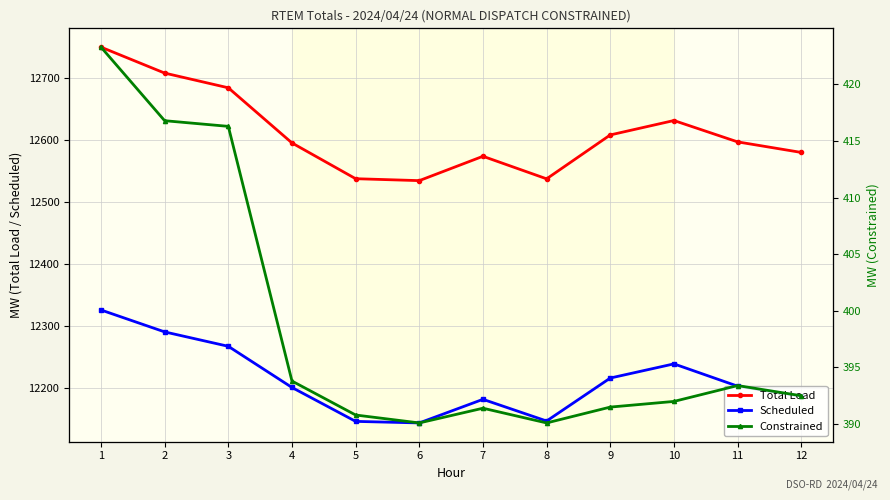

What is the highest value of the Scheduled series?

12326.1